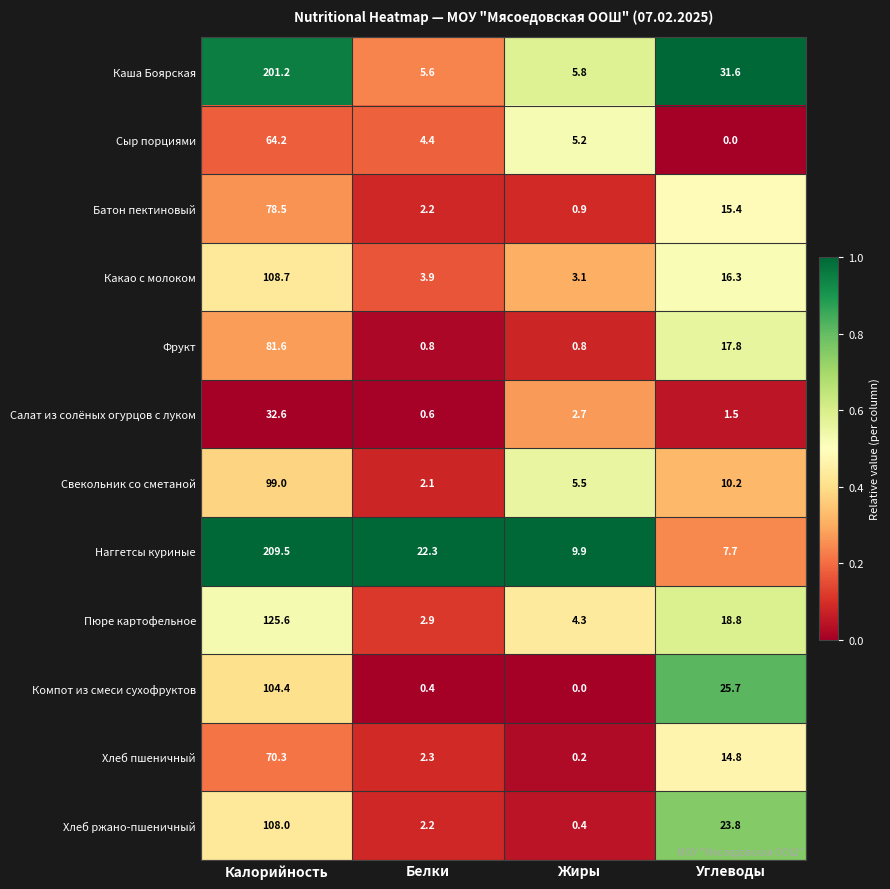

What value does the Батон пектиновый series have at Углеводы?

15.4